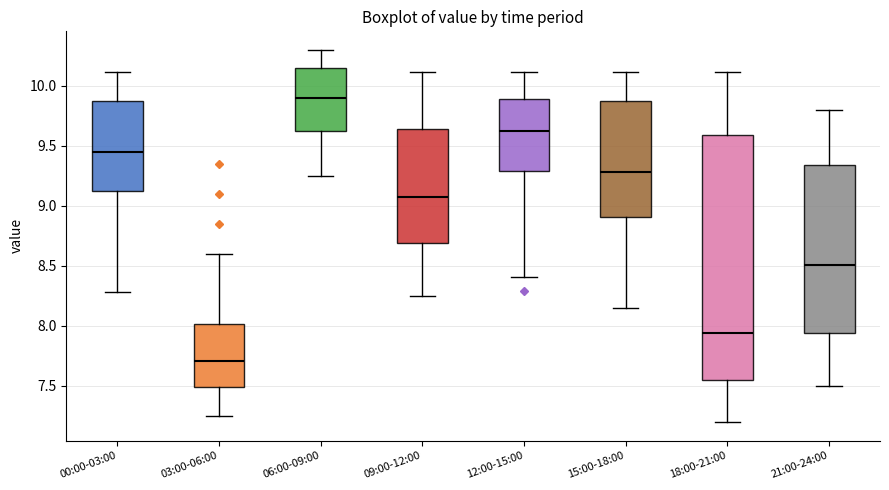

Reading left to right, transcribe this box plot: for each box, give where its median line is, the range the box spans, and where its two whiskers end, as read against the y-axis. The values are not printed on the chart, so give them approximately, as read against the axis.

00:00-03:00: median 9.45, box 9.10 to 9.85, whiskers 8.30 to 10.10
03:00-06:00: median 7.70, box 7.50 to 8.00, whiskers 7.25 to 8.60
06:00-09:00: median 9.90, box 9.60 to 10.15, whiskers 9.25 to 10.30
09:00-12:00: median 9.10, box 8.70 to 9.65, whiskers 8.25 to 10.10
12:00-15:00: median 9.65, box 9.30 to 9.90, whiskers 8.40 to 10.10
15:00-18:00: median 9.30, box 8.90 to 9.85, whiskers 8.15 to 10.10
18:00-21:00: median 7.95, box 7.55 to 9.60, whiskers 7.20 to 10.10
21:00-24:00: median 8.50, box 7.95 to 9.35, whiskers 7.50 to 9.80